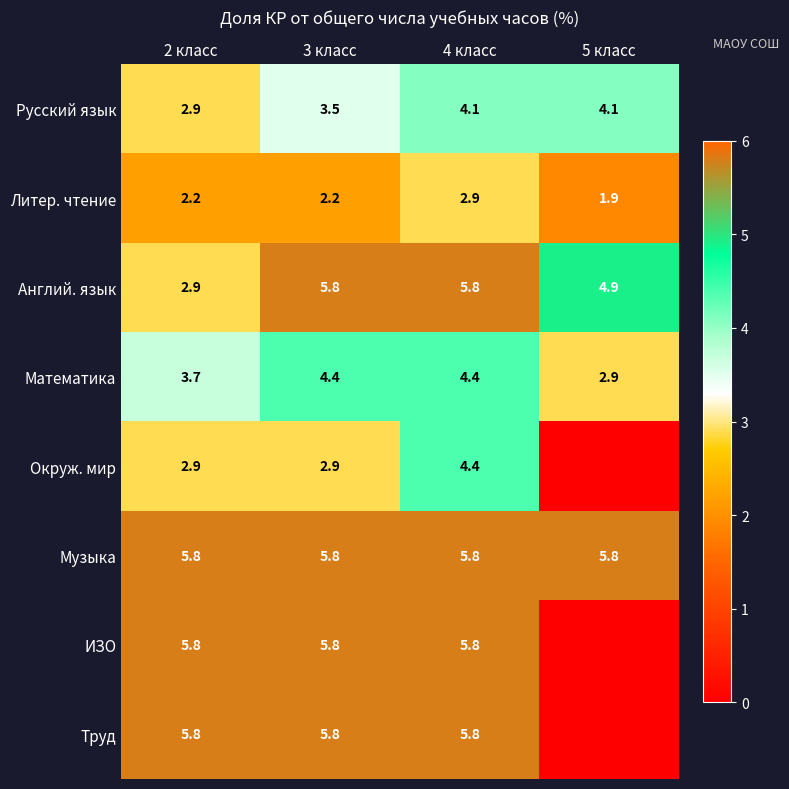

How many series are shown in this chart?

8